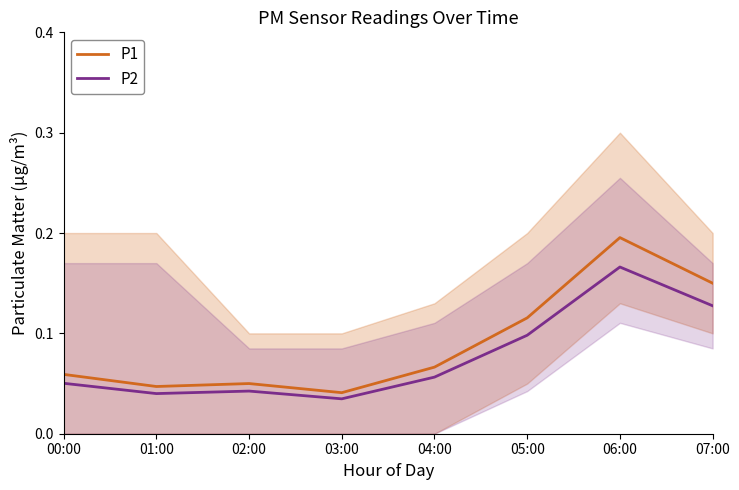

What is the sum of the P2 values at 02:00 and 00:00?

0.1